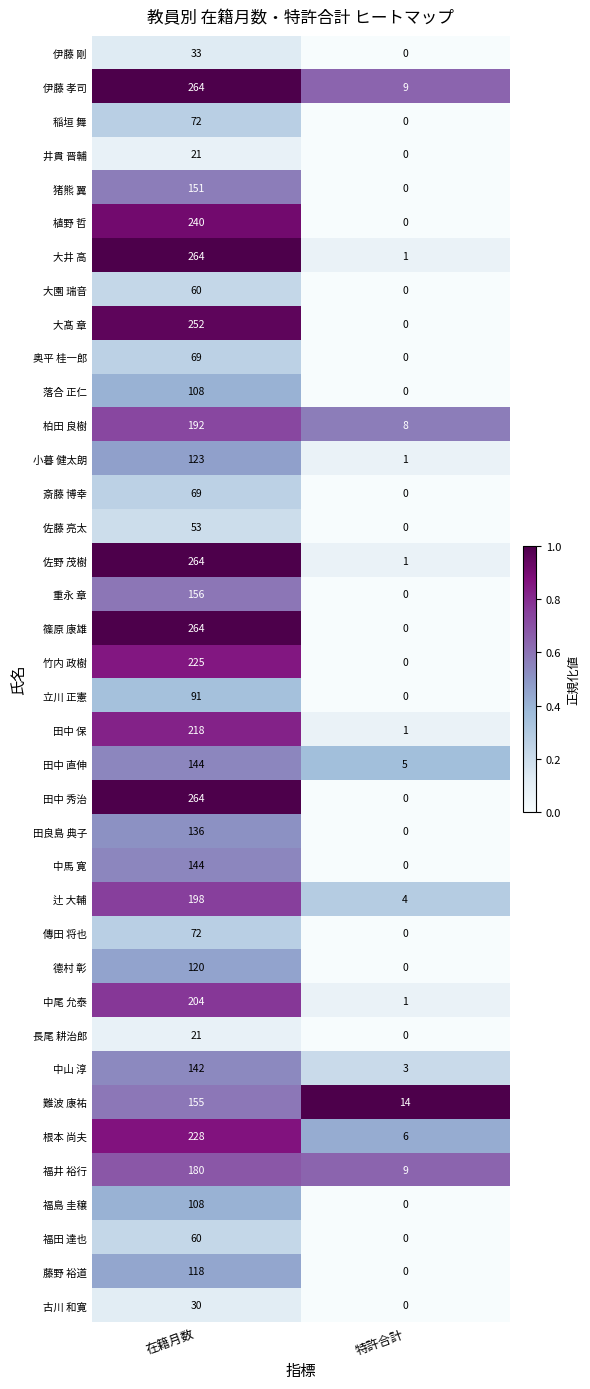

What is the difference between the highest and lowest values at 在籍月数?

243